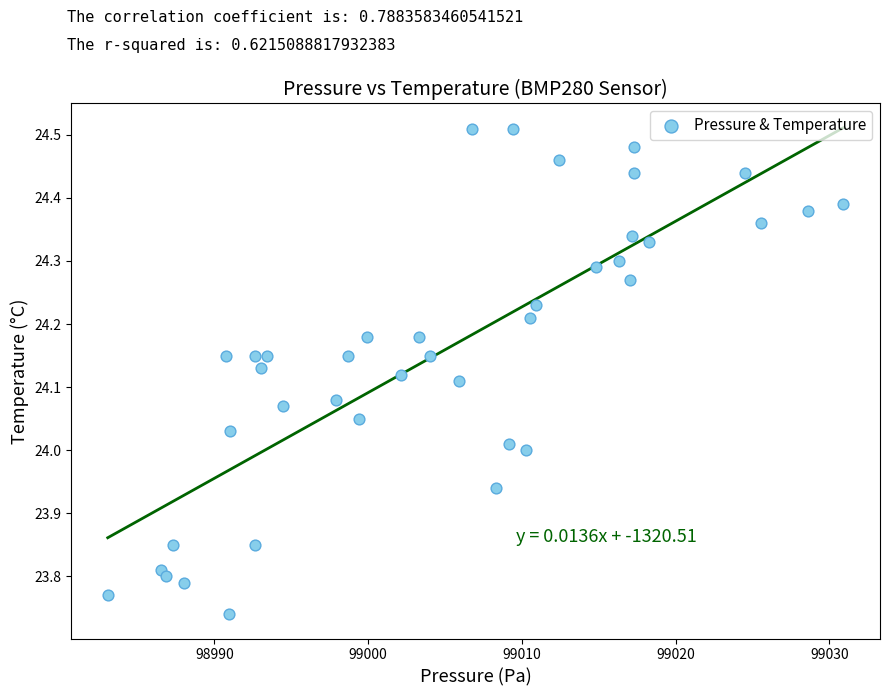

What is the range of X values (max minus min)?

47.9